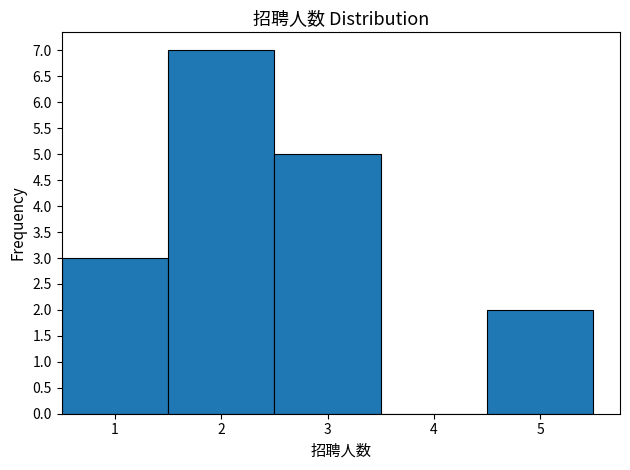

Reading left to right, list every bar in this chart as the range it spans on the x-axis followed by its height. The values are not printed on the chart, so give them approximately, as read against the axis.

0.5 to 1.5: 3
1.5 to 2.5: 7
2.5 to 3.5: 5
3.5 to 4.5: 0
4.5 to 5.5: 2